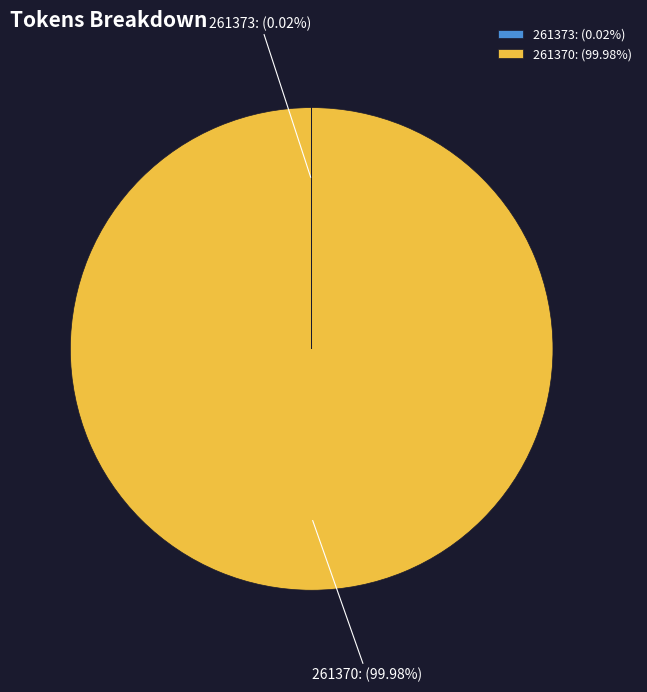

Is there a majority slice in this chart?

Yes